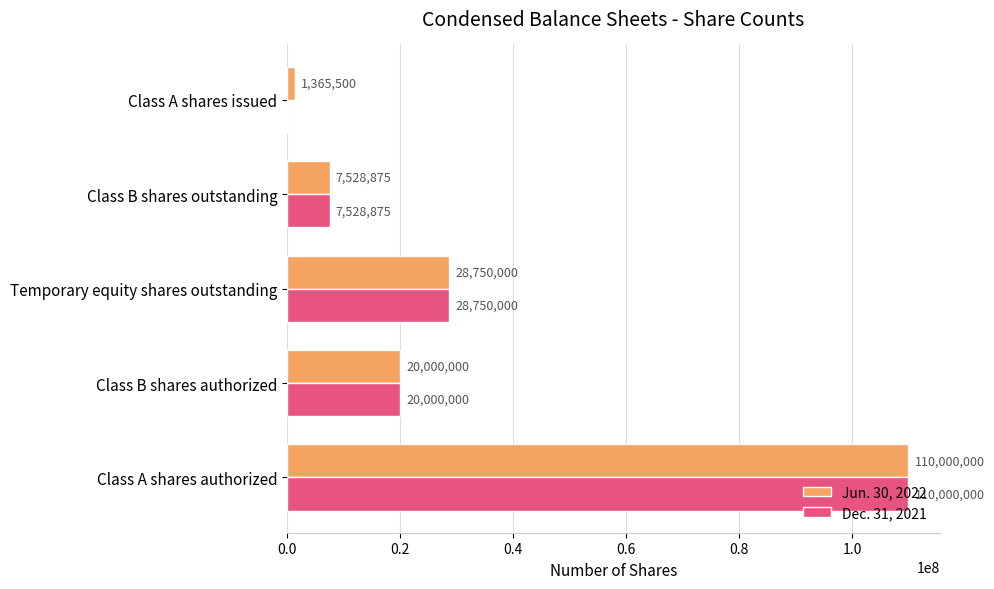

What is the greatest value displayed?

110000000